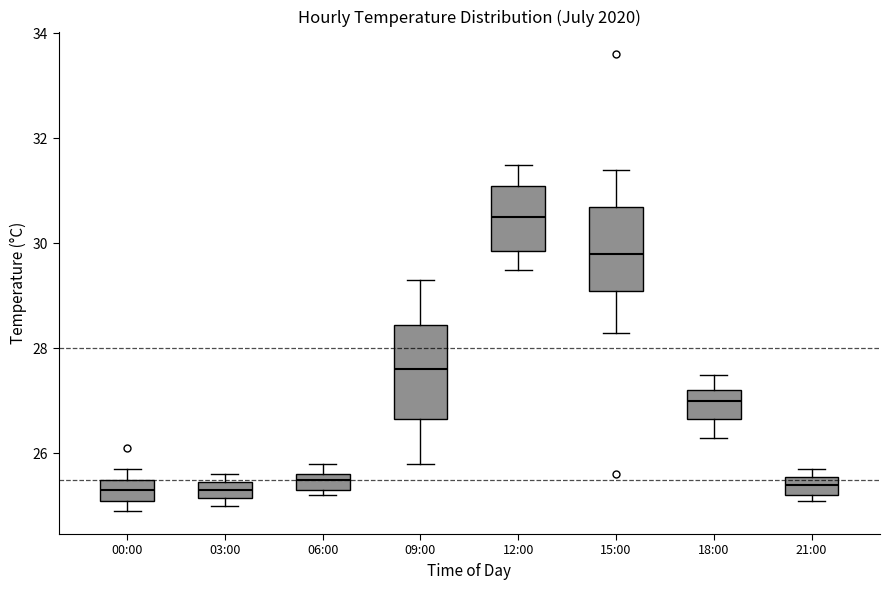

Reading left to right, transcribe this box plot: for each box, give where its median line is, the range the box spans, and where its two whiskers end, as read against the y-axis. The values are not printed on the chart, so give them approximately, as read against the axis.

00:00: median 25.4, box 25.2 to 25.6, whiskers 25.0 to 25.8
03:00: median 25.4 (inside the box), box 25.2 to 25.4, whiskers 25.0 to 25.6
06:00: median 25.6 (just below the box's upper edge), box 25.4 to 25.6, whiskers 25.2 to 25.8
09:00: median 27.6, box 26.6 to 28.4, whiskers 25.8 to 29.4
12:00: median 30.6, box 29.8 to 31.2, whiskers 29.6 to 31.6
15:00: median 29.8, box 29.2 to 30.8, whiskers 28.4 to 31.4
18:00: median 27.0, box 26.6 to 27.2, whiskers 26.4 to 27.6
21:00: median 25.4, box 25.2 to 25.6, whiskers 25.2 (just below the box's lower edge) to 25.8